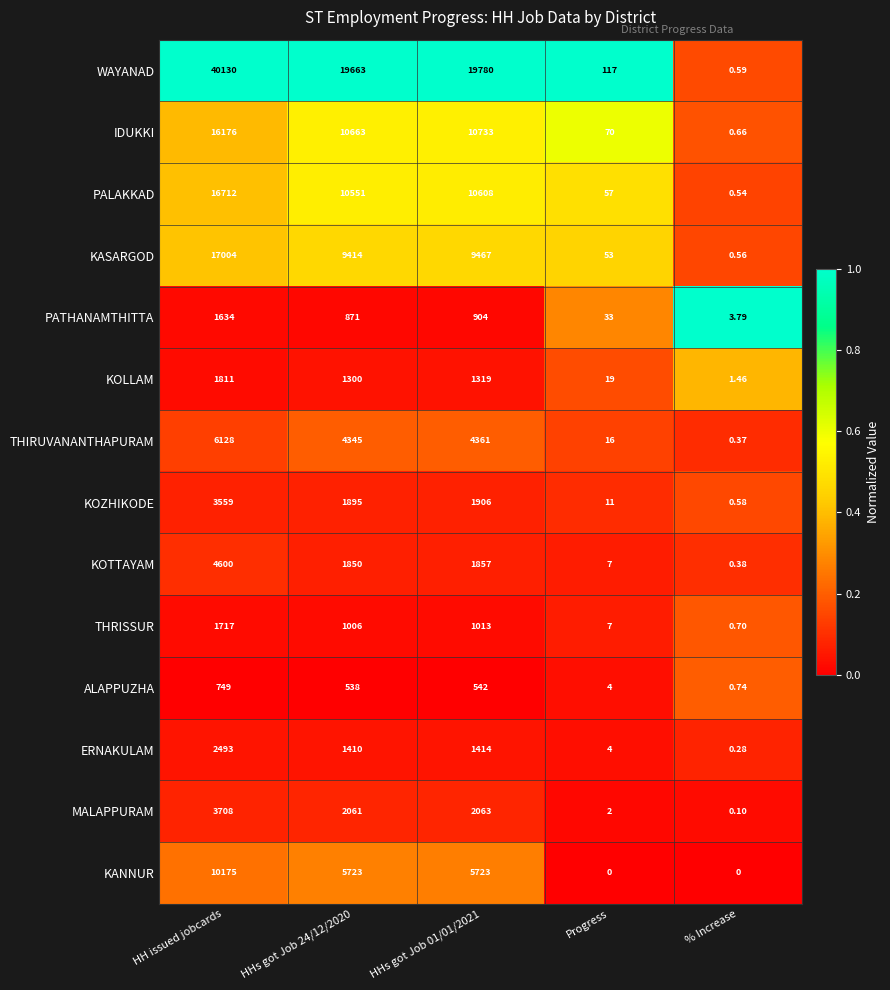

Rank the series at HHs got Job 24/12/2020 from highest to lowest value.

WAYANAD, IDUKKI, PALAKKAD, KASARGOD, KANNUR, THIRUVANANTHAPURAM, MALAPPURAM, KOZHIKODE, KOTTAYAM, ERNAKULAM, KOLLAM, THRISSUR, PATHANAMTHITTA, ALAPPUZHA